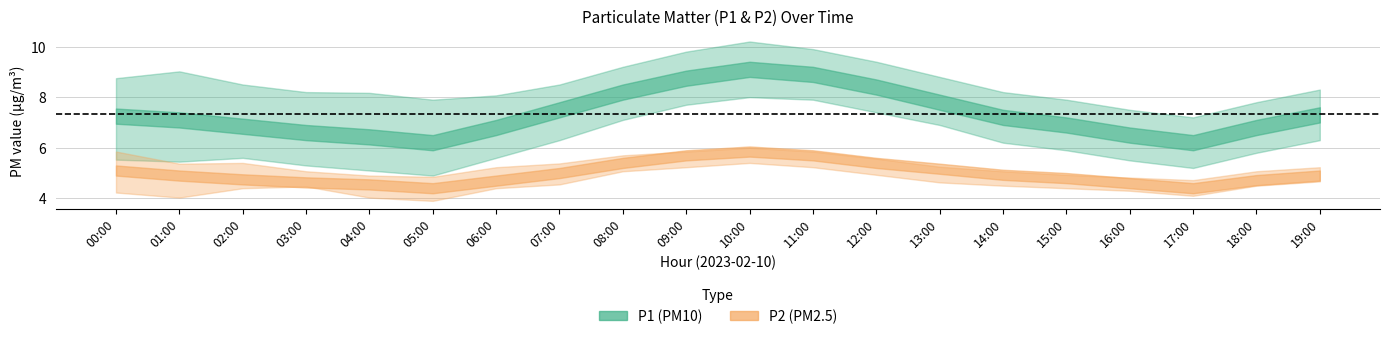

True or false: P1_upper has more than 0 points higher than both neighbors.

True